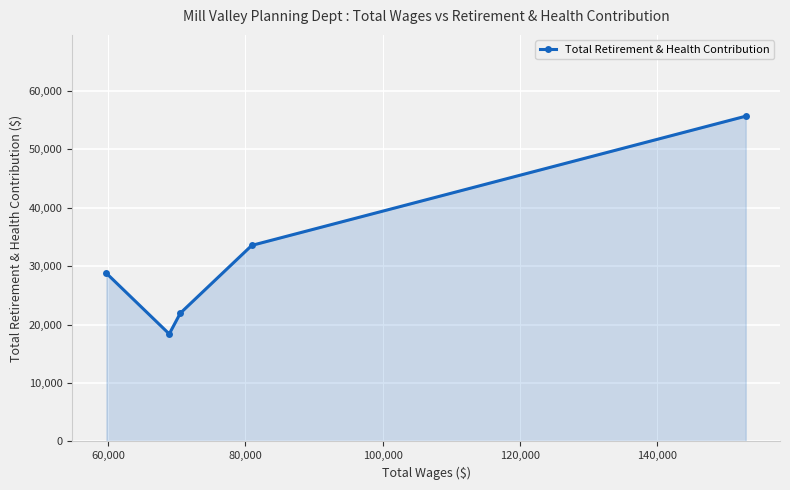

Reading left to right, what are all the values shown in this chart?

28776	18392	21943	33550	55660